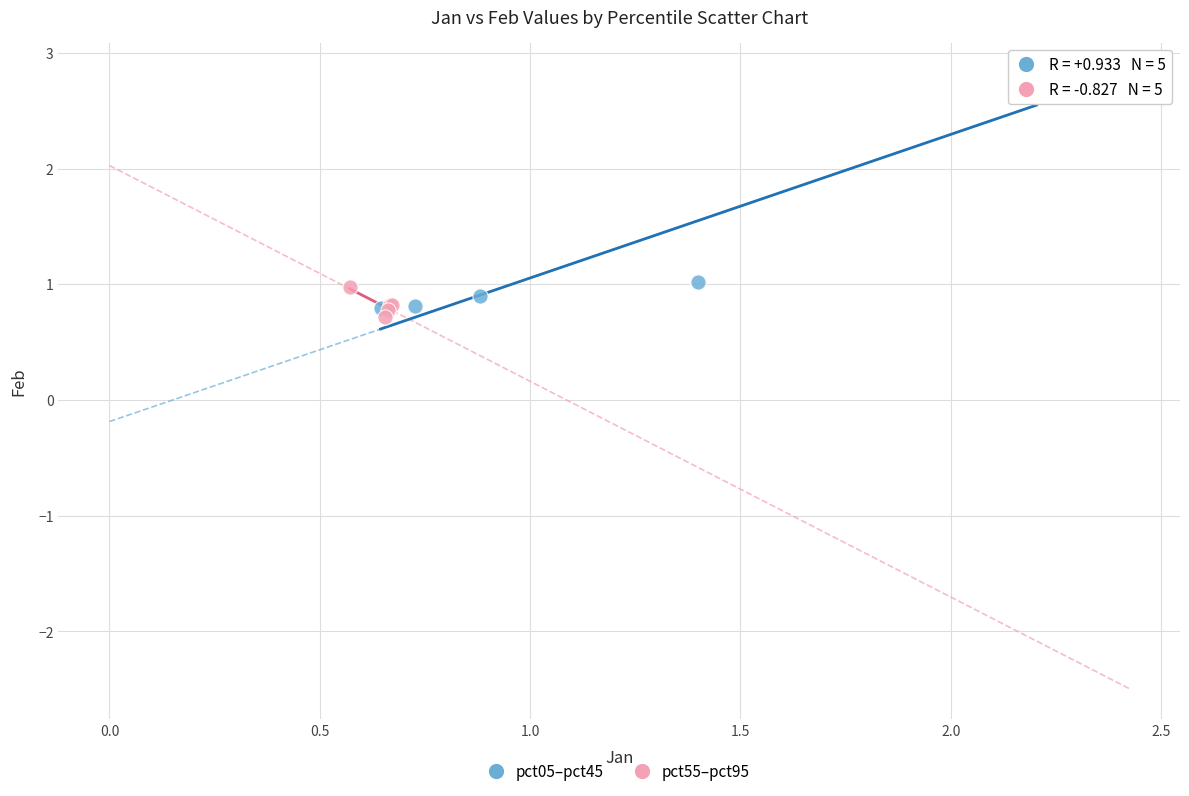

Which series reaches the maximum Y coordinate?

pct05–pct45